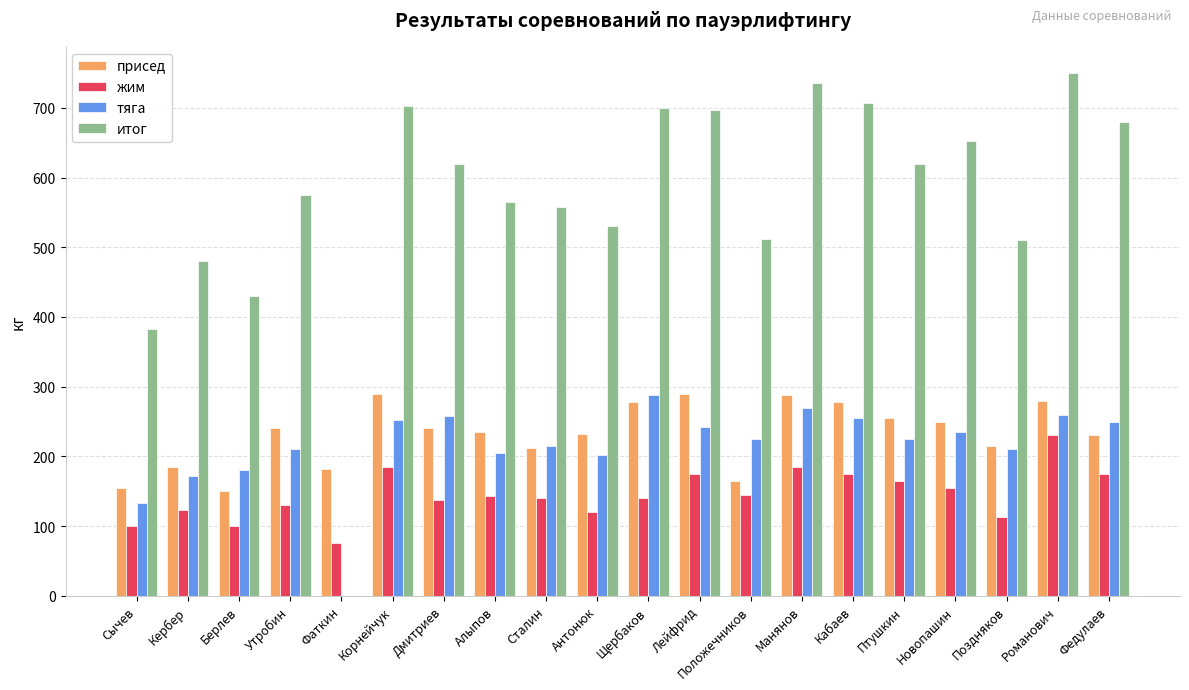

What is the spread (max minus min) of values at Берлев?

330.0